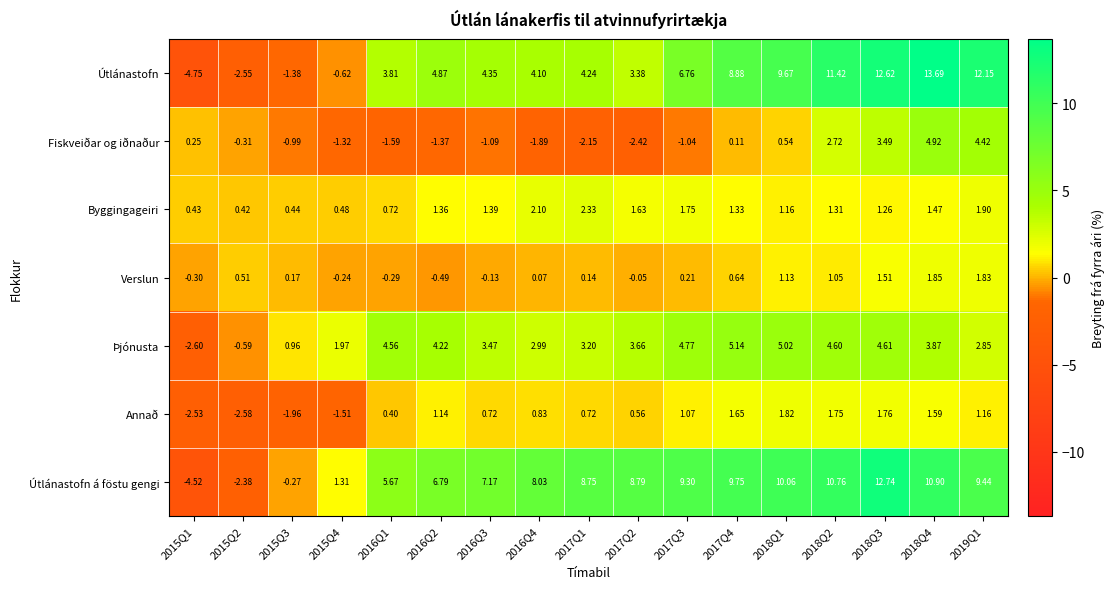

At how many categories does at least one series exceed 8?

10